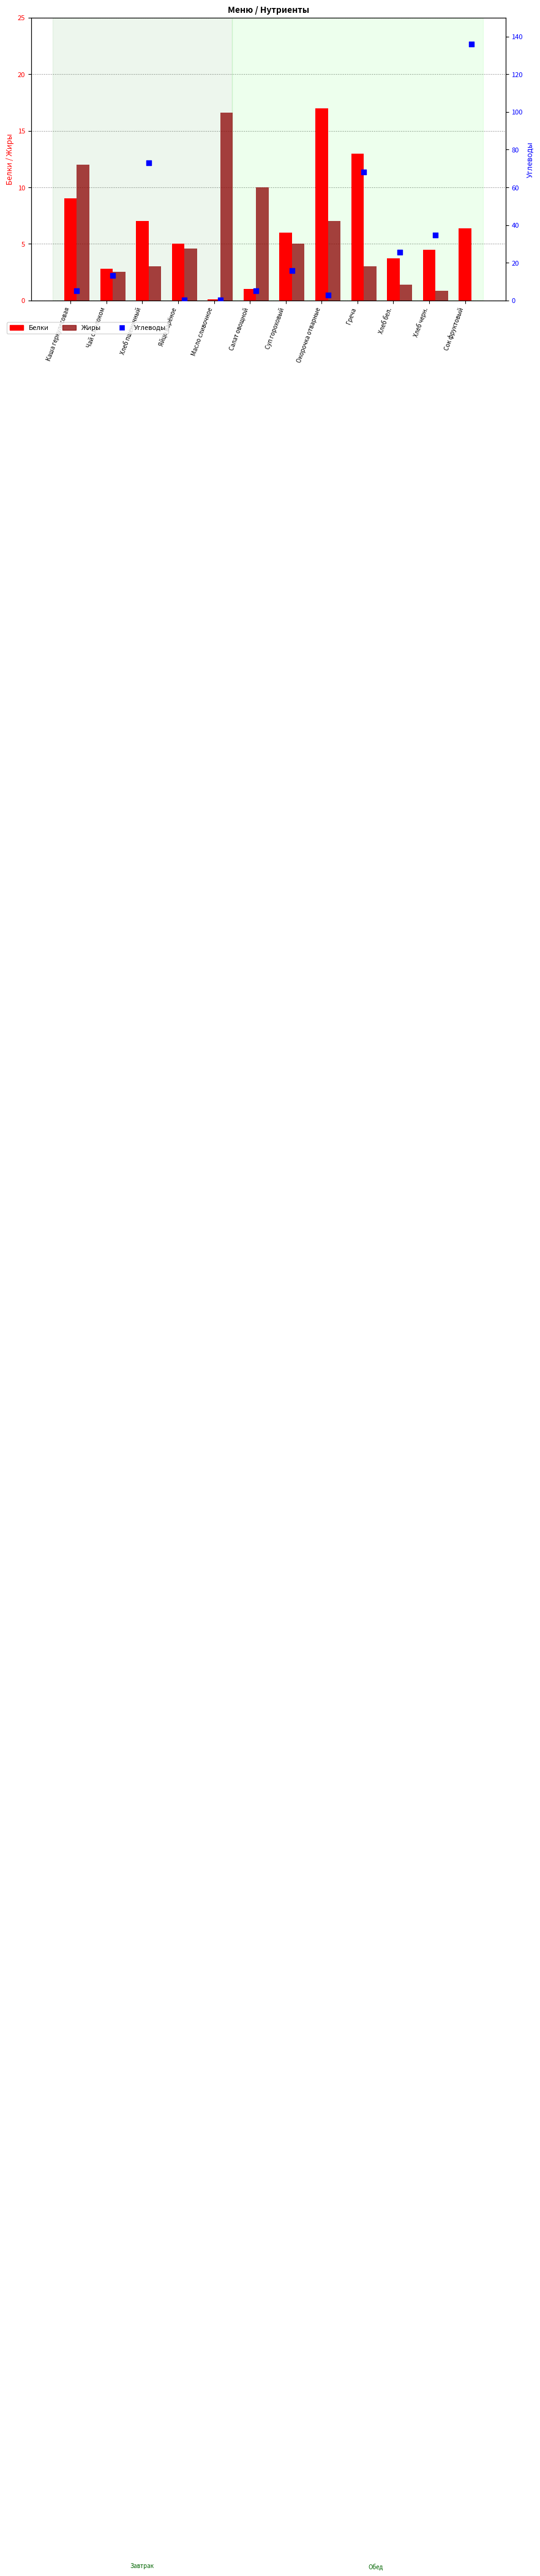

Which series has the widest spread of Y values?

Углеводы